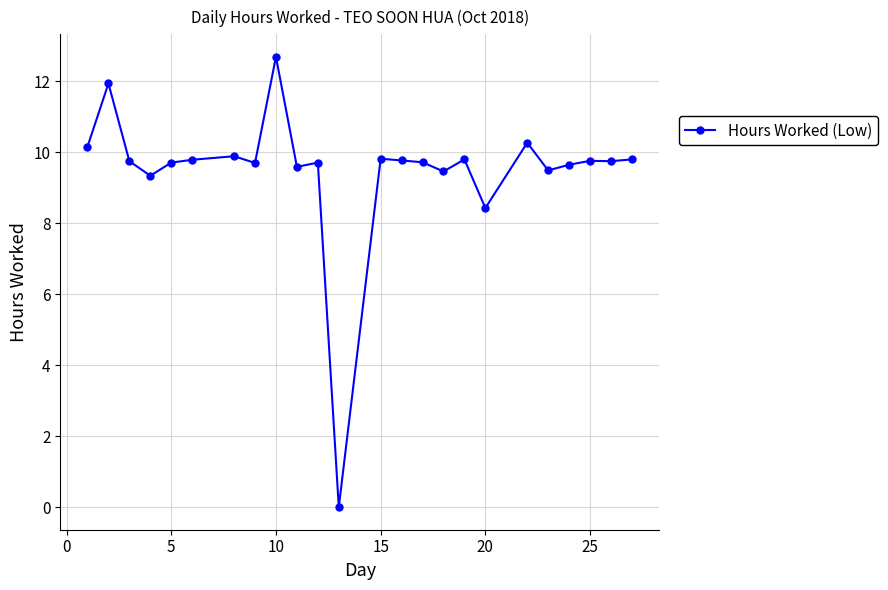

What is the value of the 23rd point from the left?

9.8